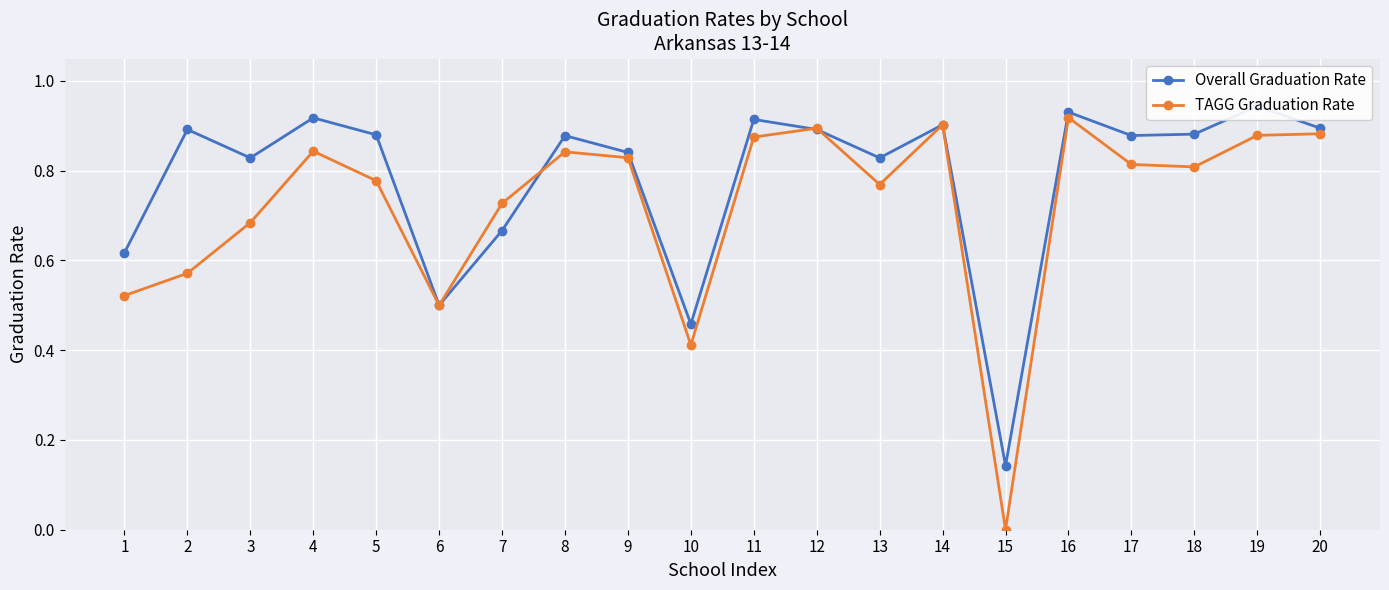

What is the difference between the maximum and minimum values in the TAGG Graduation Rate series?

0.9